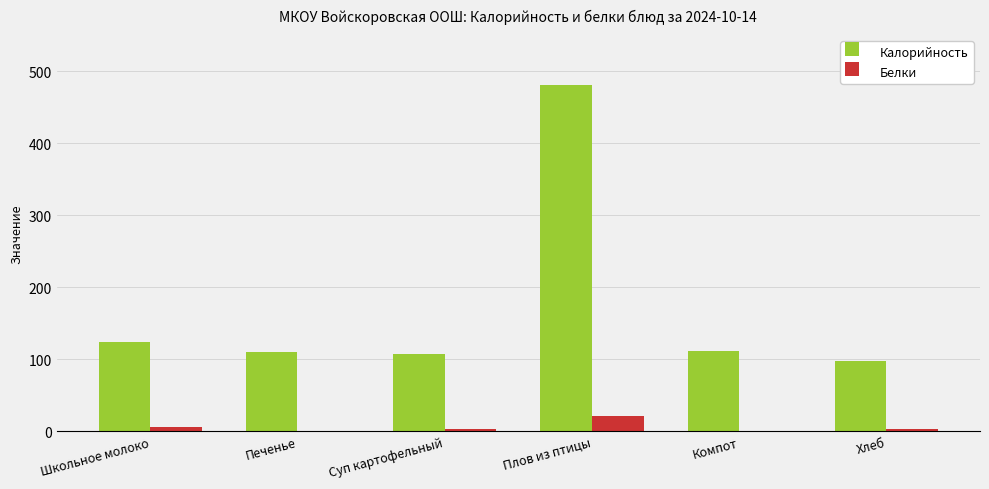

Which category has the highest value in the Калорийность series?

Плов из птицы